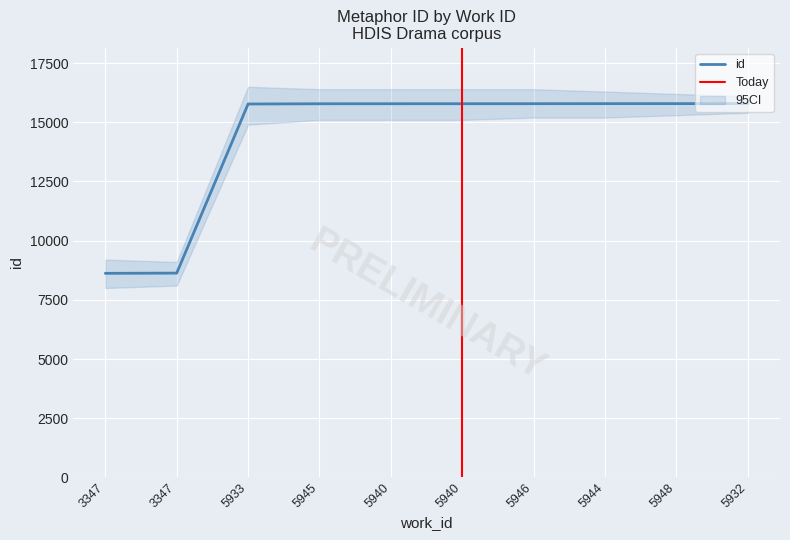

What is the value of the 6th point from the left?

15784